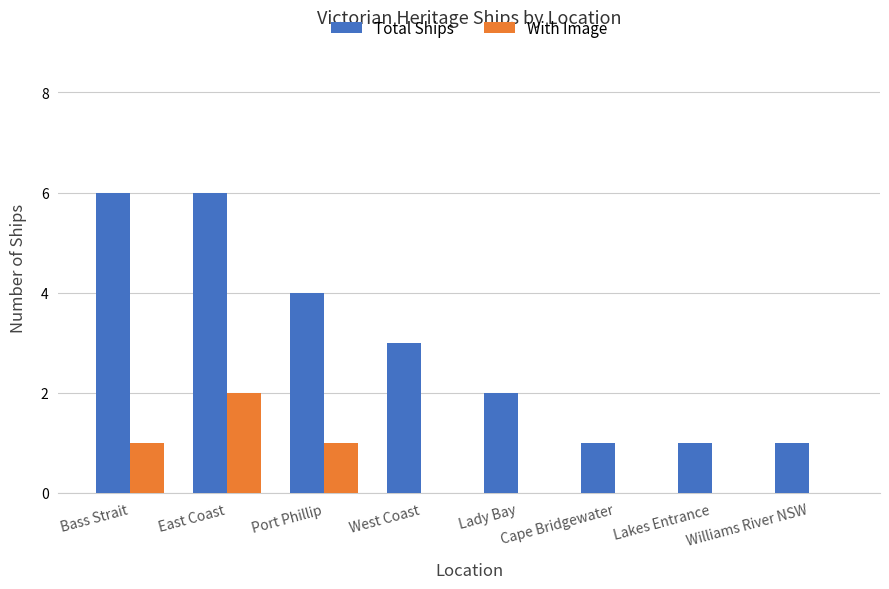

At which category is the sum across all series the highest?

East Coast